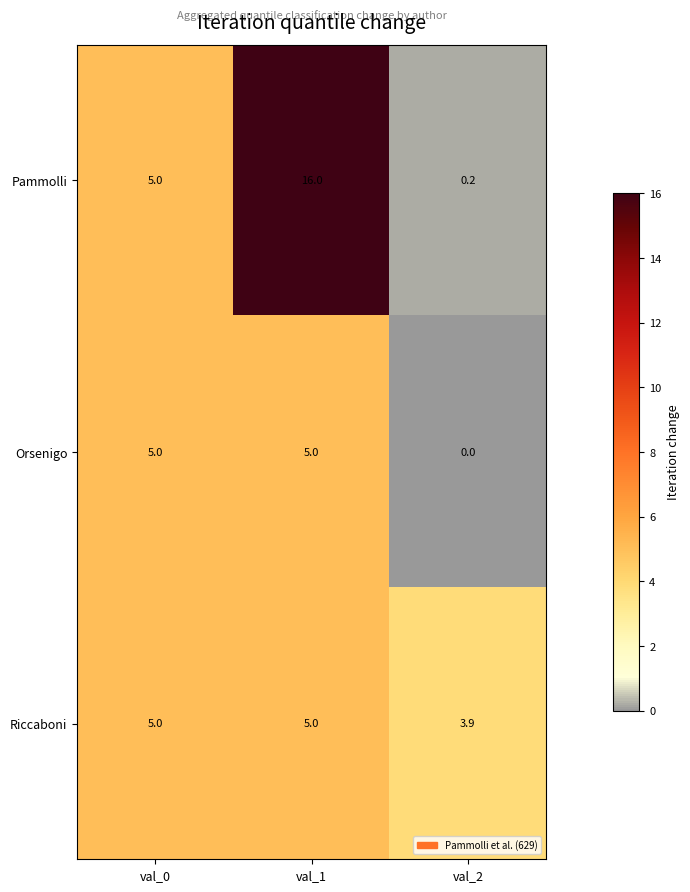

At which category is the sum across all series the highest?

val_1